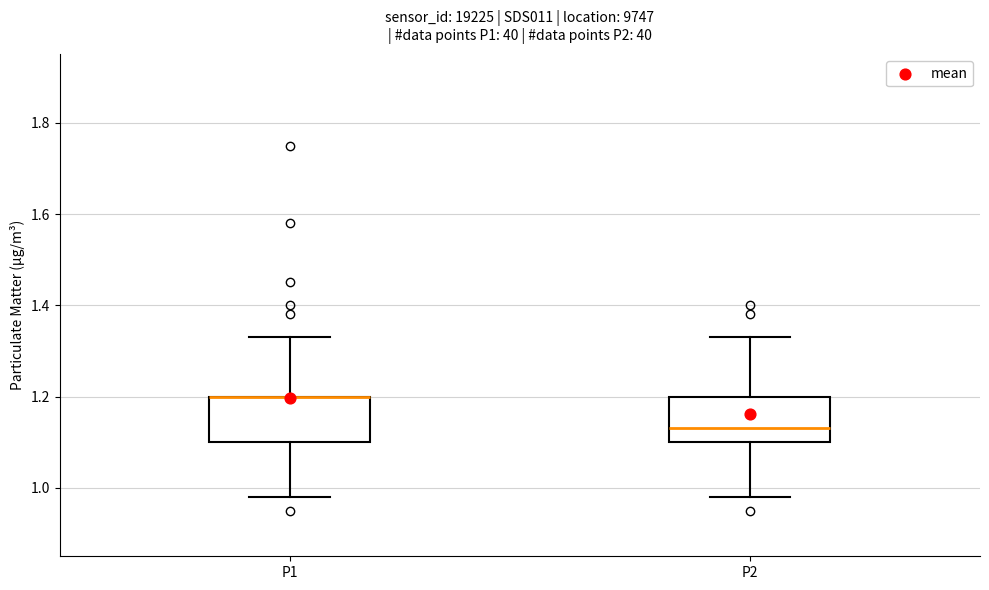

Reading left to right, transcribe this box plot: for each box, give where its median line is, the range the box spans, and where its two whiskers end, as read against the y-axis. The values are not printed on the chart, so give them approximately, as read against the axis.

P1: median 1.20 (drawn on the box's upper edge), box 1.10 to 1.20, whiskers 0.98 to 1.34
P2: median 1.14, box 1.10 to 1.20, whiskers 0.98 to 1.34